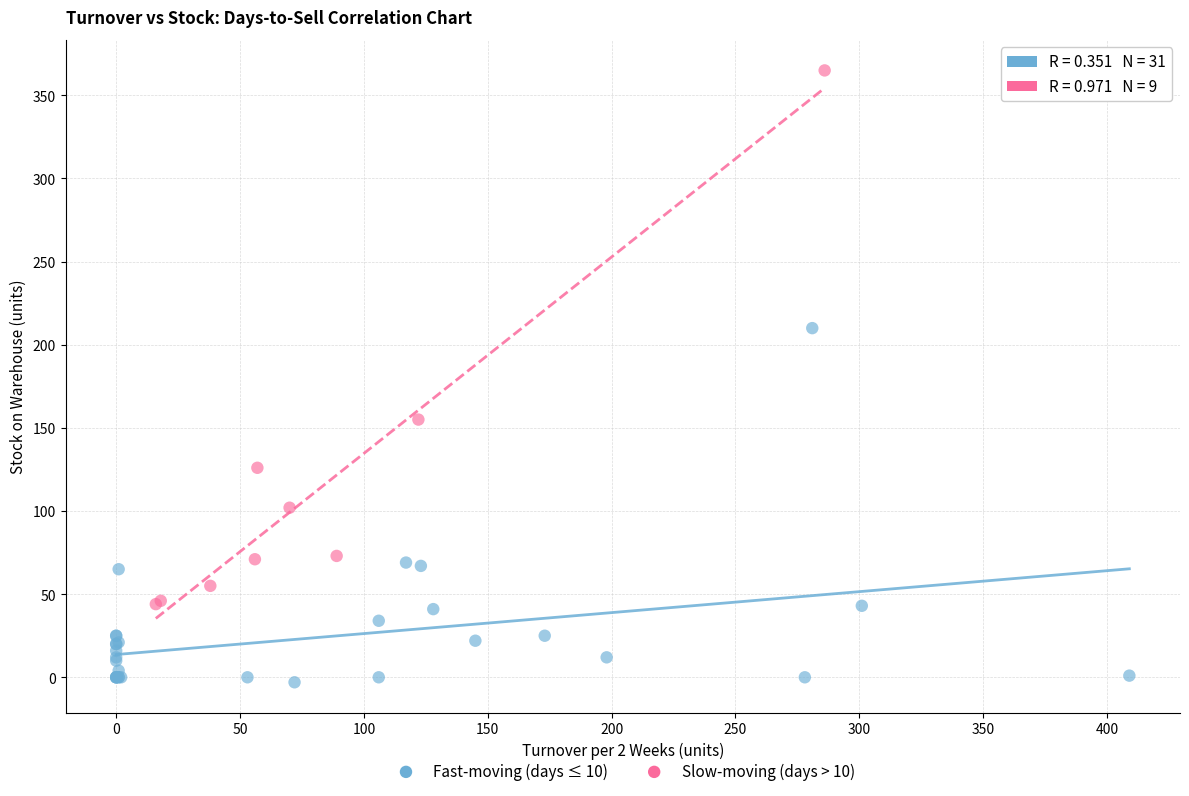

Which series reaches the maximum Y coordinate?

Slow-moving (days > 10)